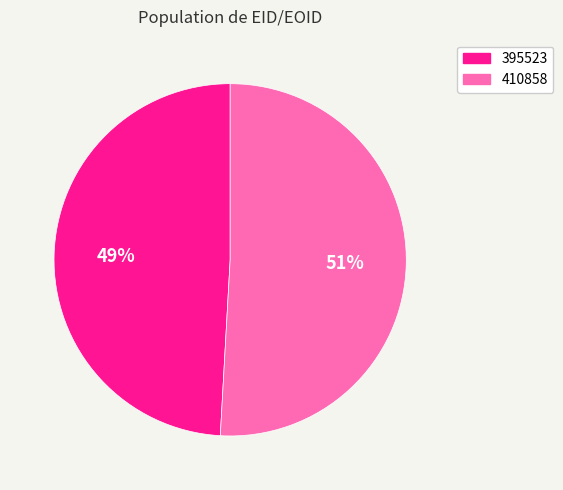

What is the ratio of the value at 395523 to the value at 410858?

1.0